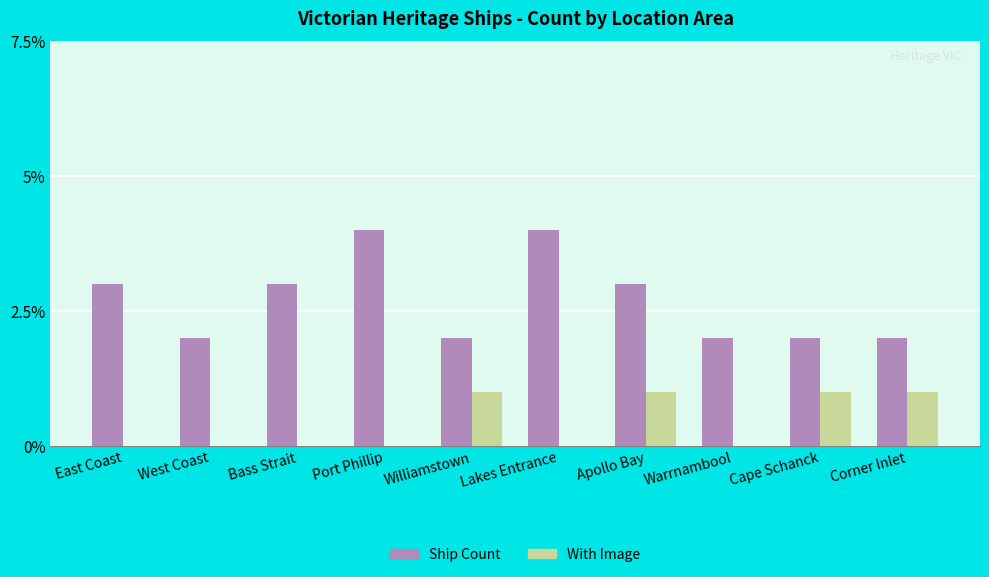

What are all the series names shown in the legend?

Ship Count, With Image